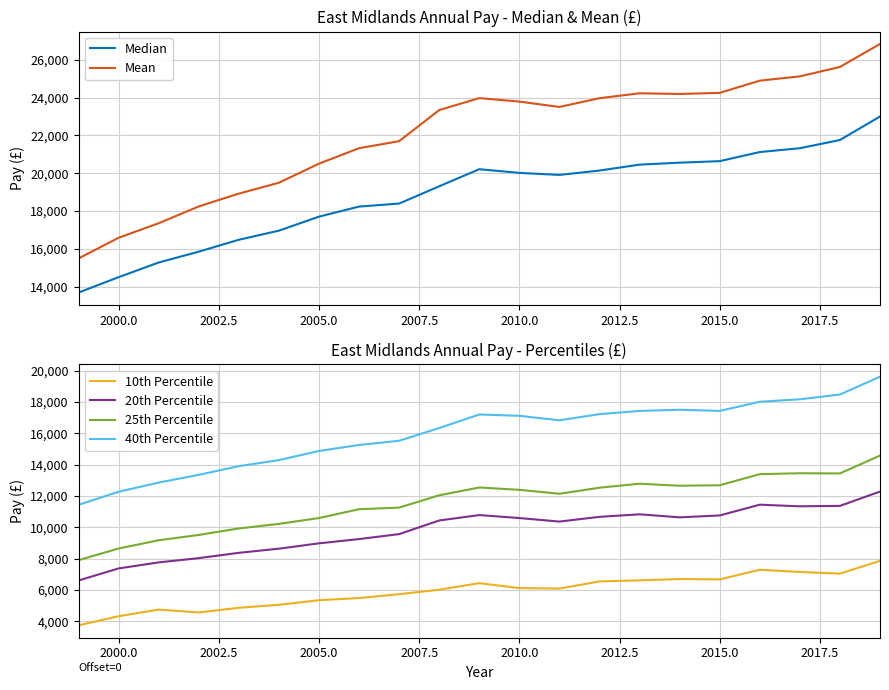

Which series has the largest total across all categories?

Mean